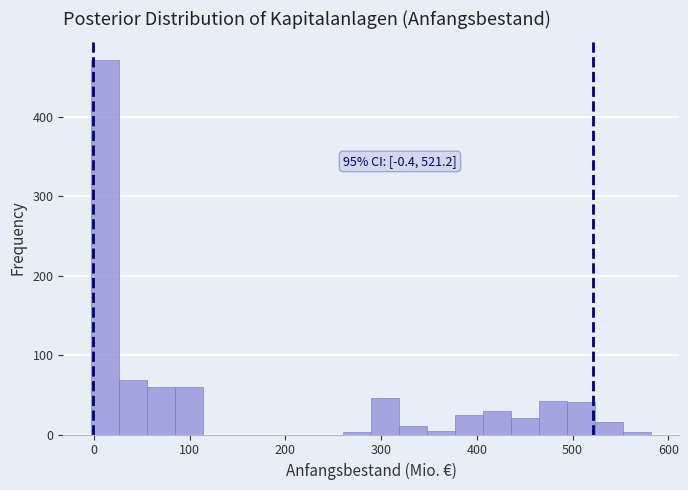

Around what value on the x-axis is the tallest bar? Give the approximate position of its centre, as read against the axis.

10